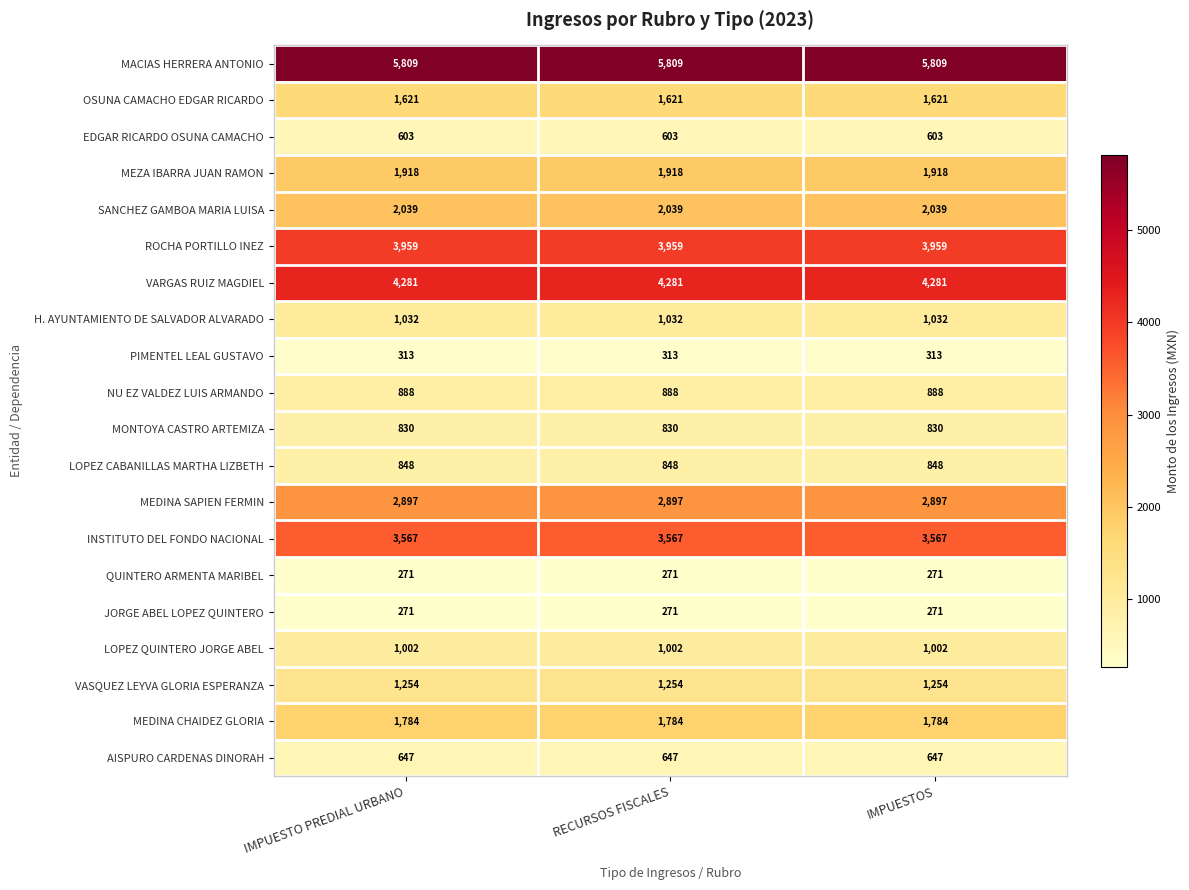

What is the difference between the highest and lowest values at IMPUESTOS?

5538